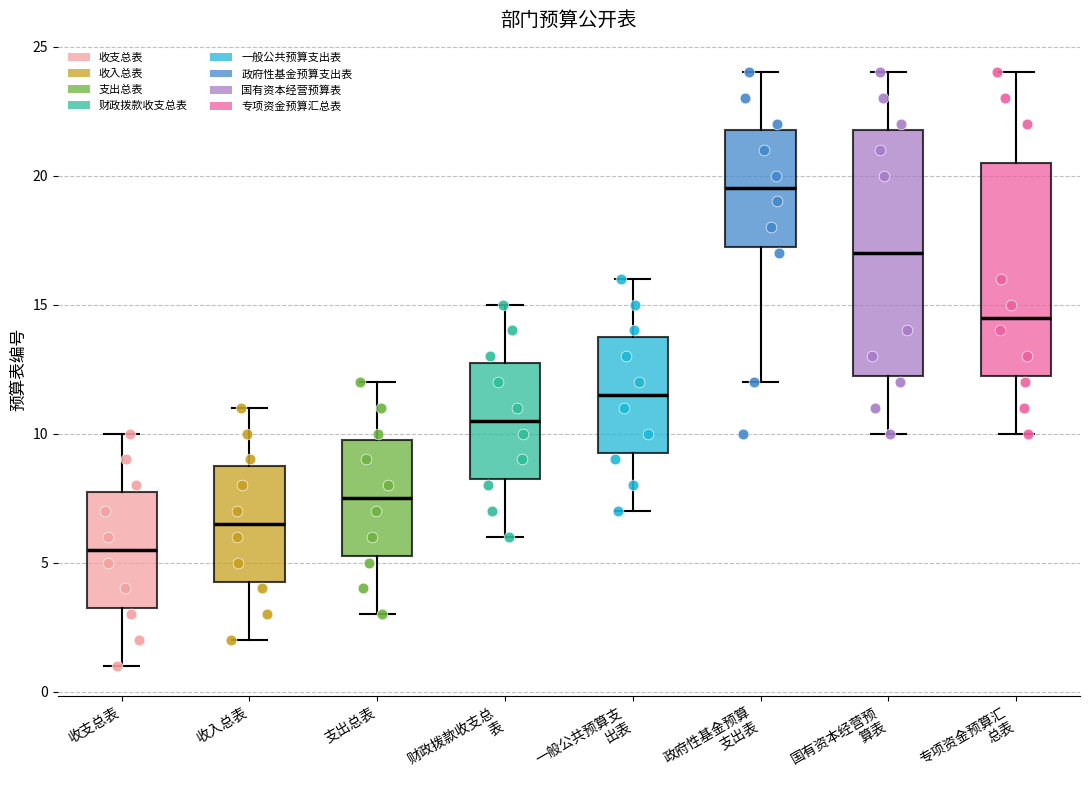

Where is the lower edge of the box for 专项资金预算汇 总表 on the y-axis? The values are not printed on the chart, so give them approximately, as read against the axis.

12.5